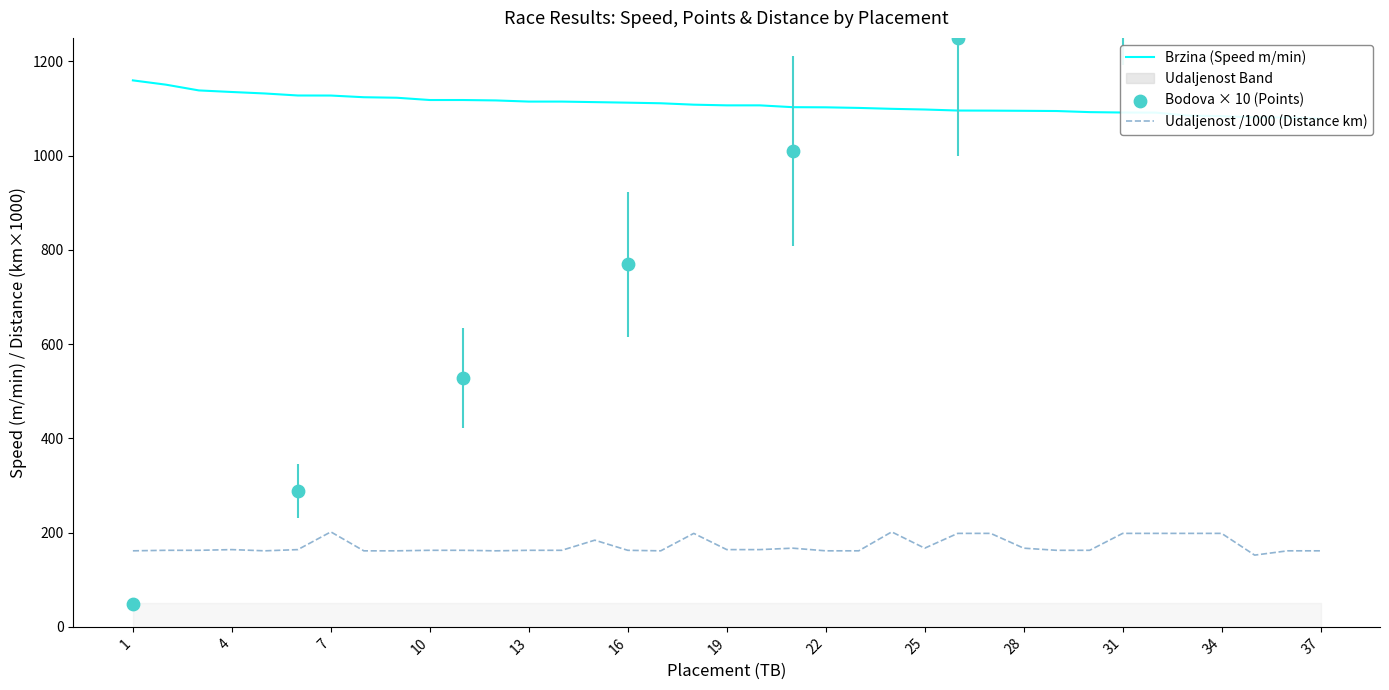

Which series contains the lowest Y value?

Udaljenost